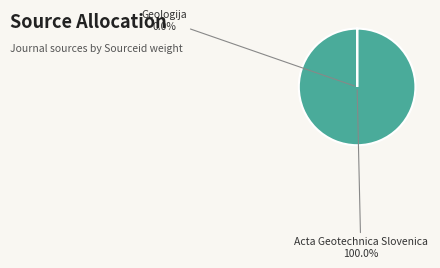

What is the total percentage of Acta Geotechnica Slovenica and Geologija?

100.0%